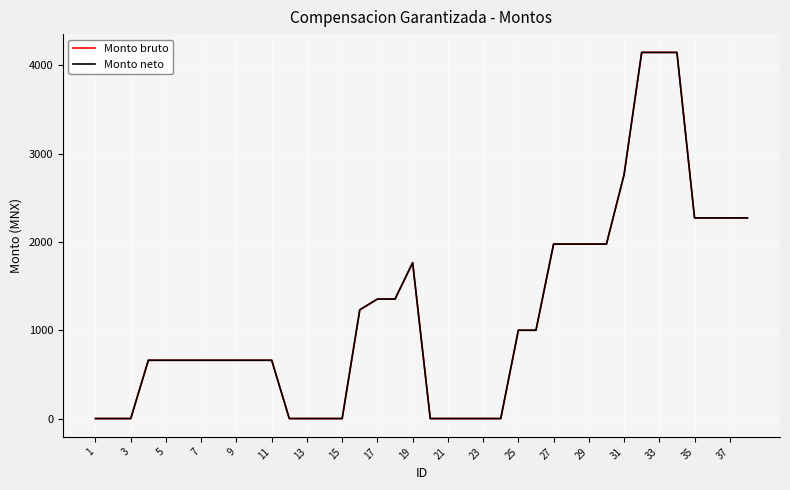

True or false: Monto bruto has more than 0 interior local peaks.

True